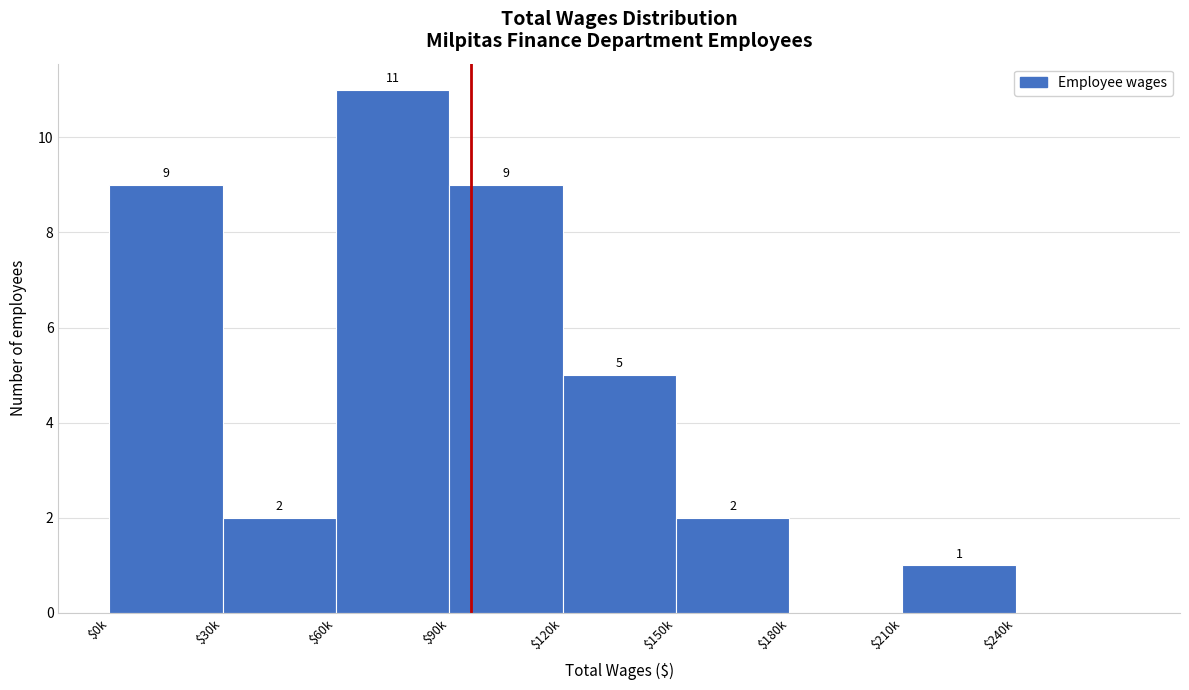

What is the sum of all values?

39